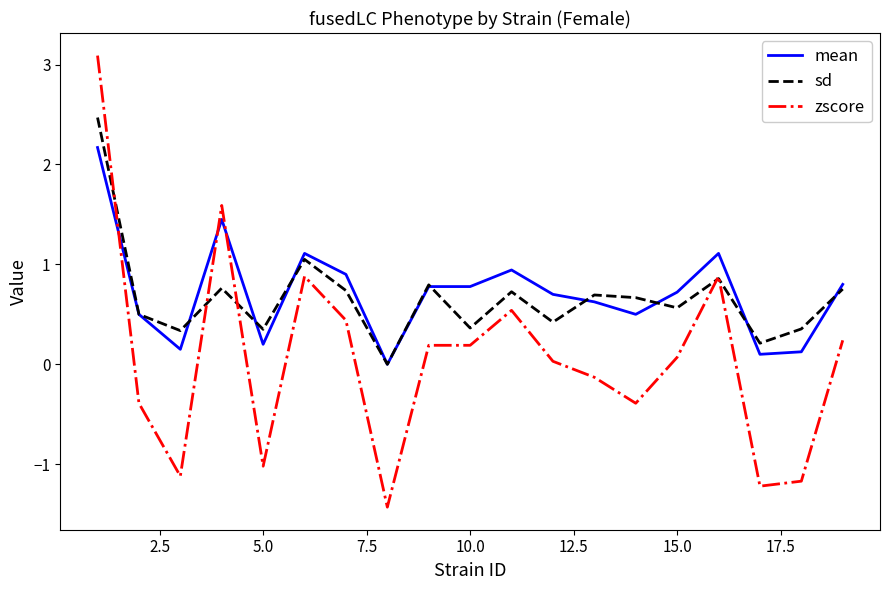

After their last crossing, which series has the higher values: sd or mean?

mean